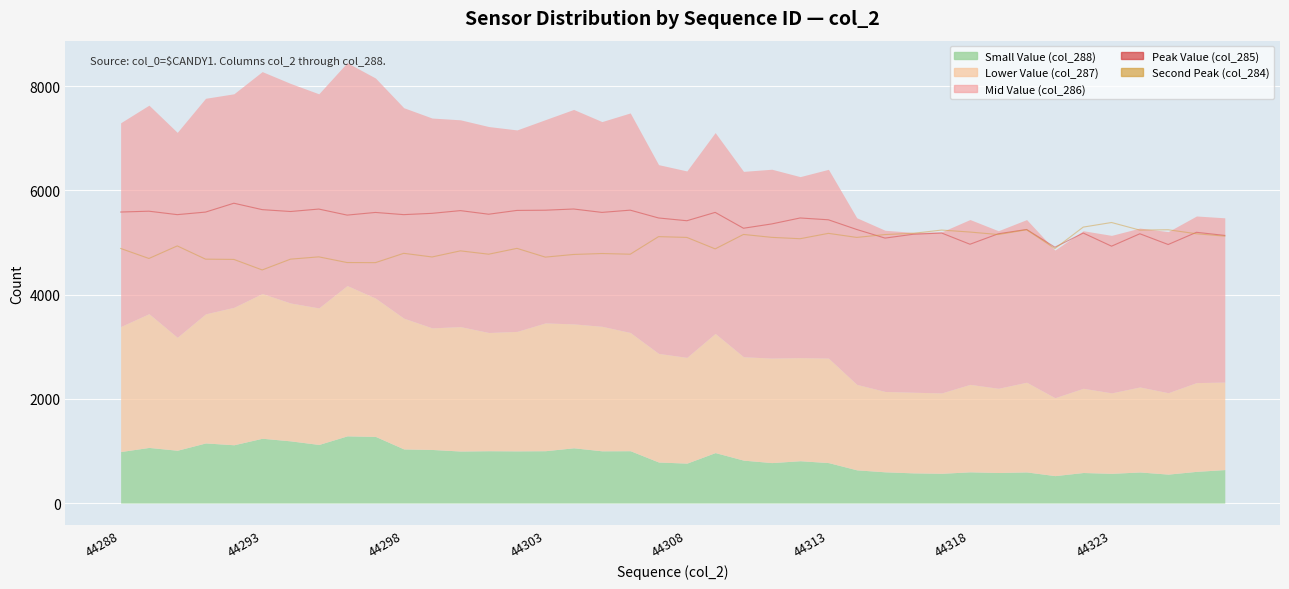

How many intersections are there between Second Peak (col_284) and Peak Value (col_285)?

4